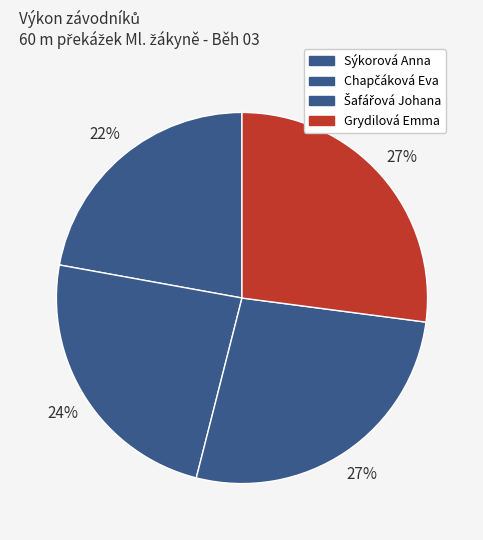

What percentage is the Grydilová Emma slice, to the nearest percent?

27%